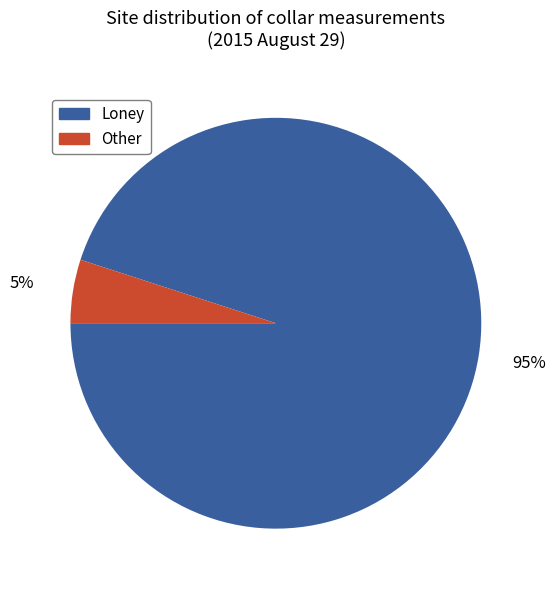

What percentage is the Loney slice, to the nearest percent?

95%